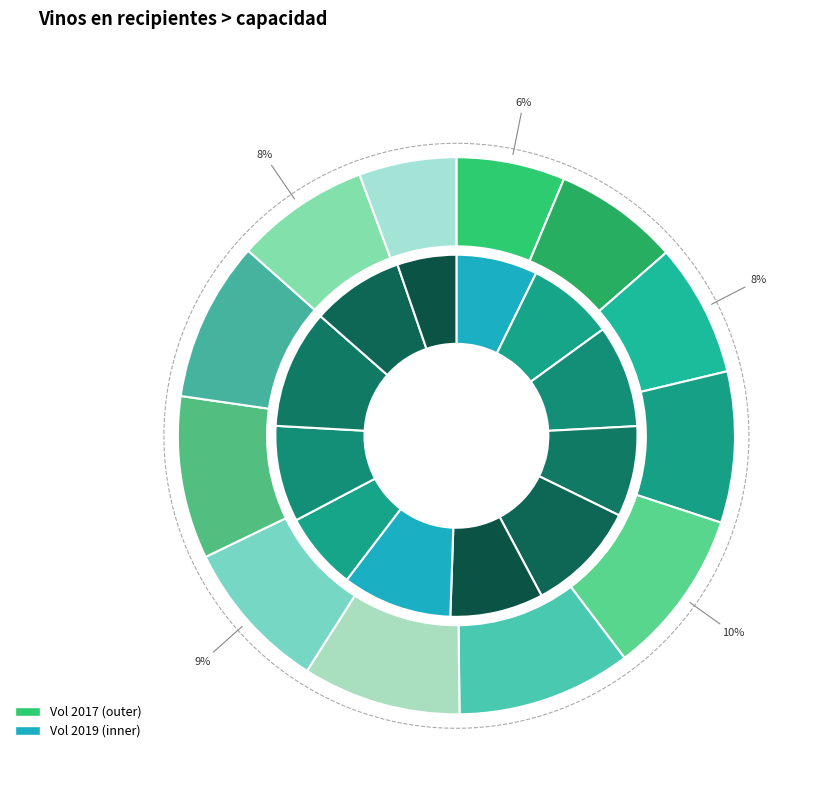

The sep slice represents 9% of the pie. True or false?

True